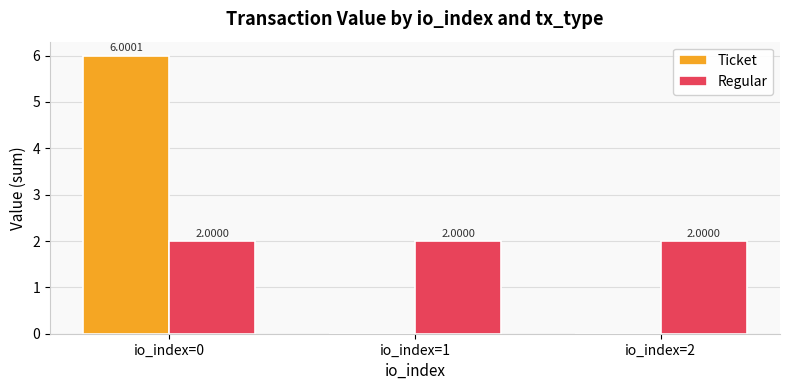

What is the sum of all Ticket values?

6.0